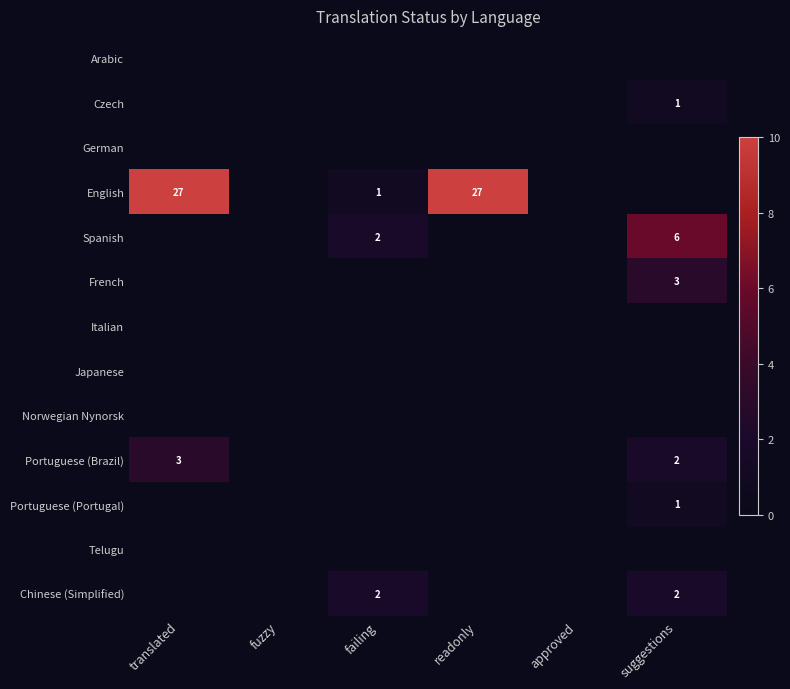

What is the sum of all Portuguese (Brazil) values?

5